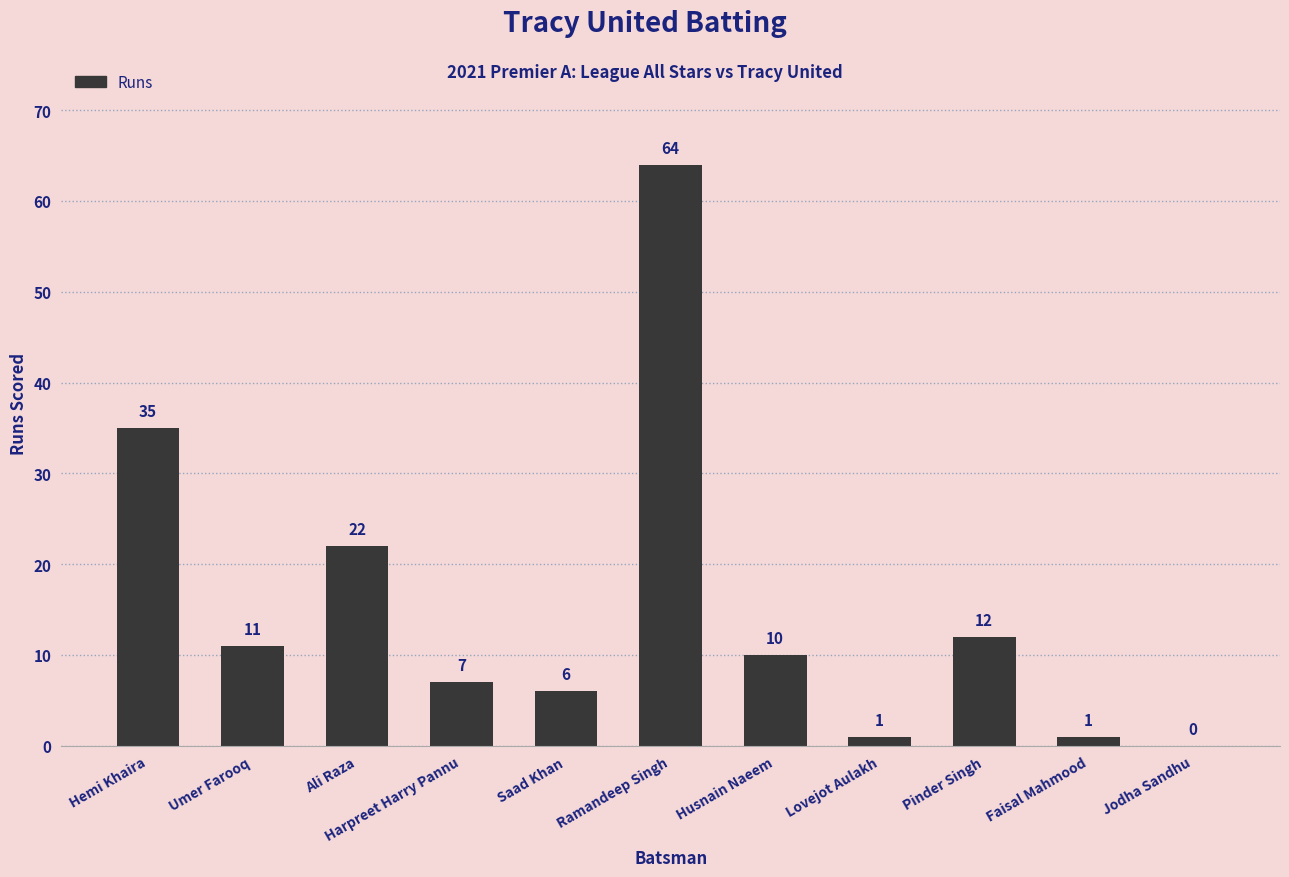

Between Umer Farooq and Pinder Singh, which is larger?

Pinder Singh